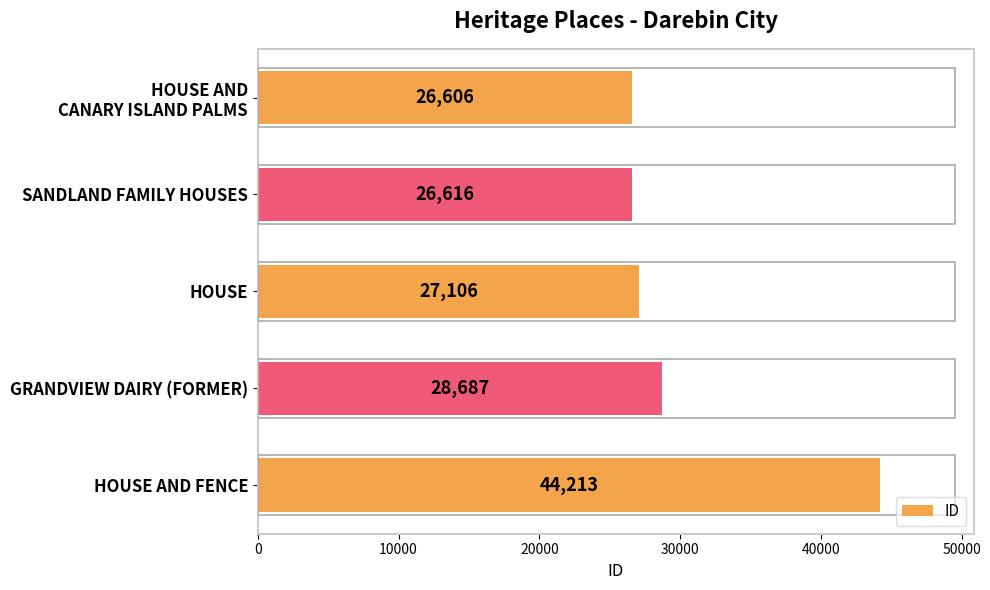

At which label is the value closest to 35409?

GRANDVIEW DAIRY (FORMER)